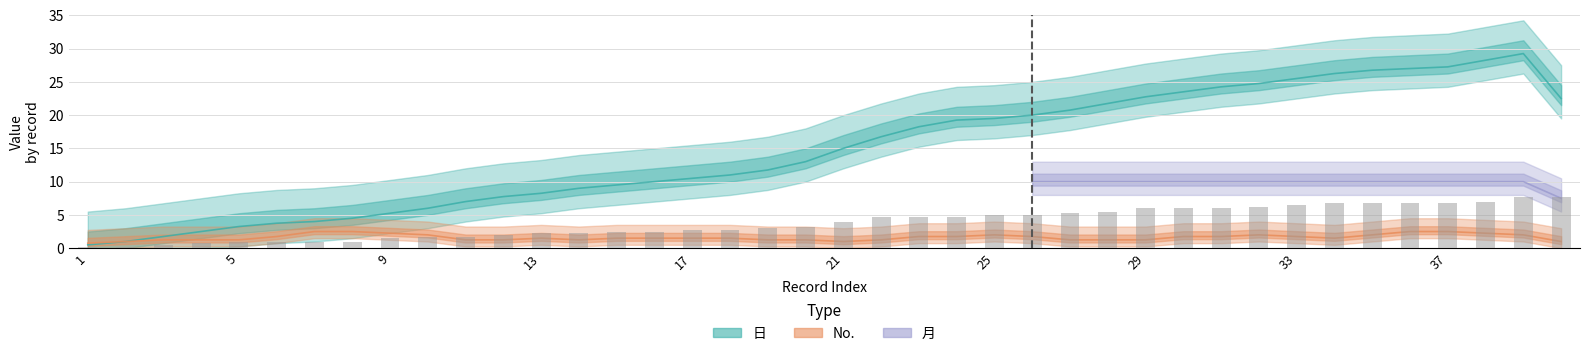

Is it true that 月 equals 10 at 33?

True